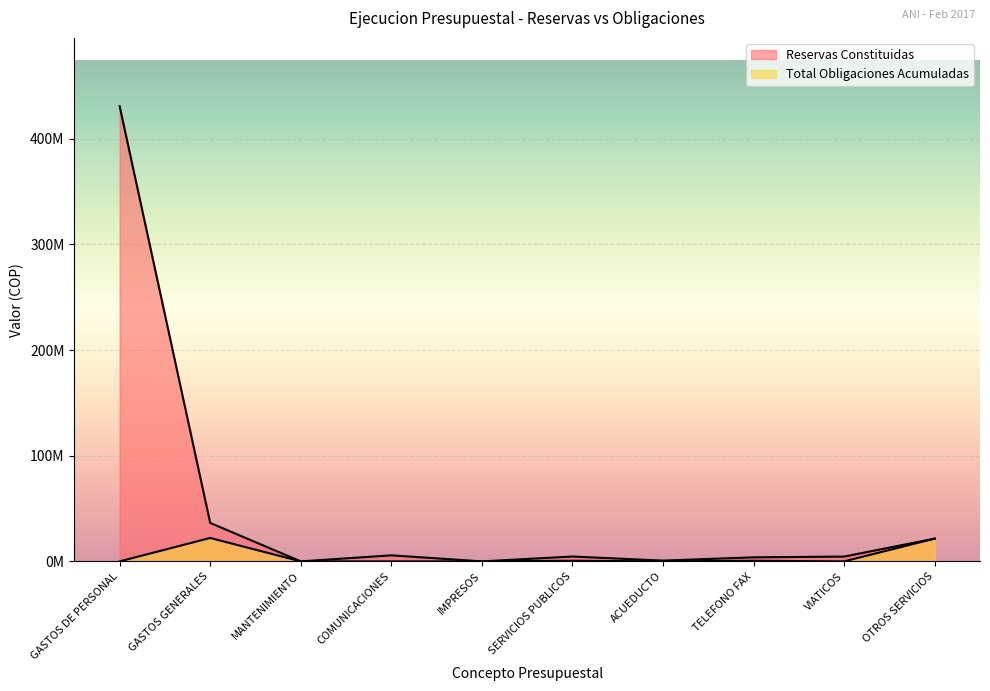

True or false: Total Obligaciones Acumuladas has a value of 807611.8 at TELEFONO FAX.

False